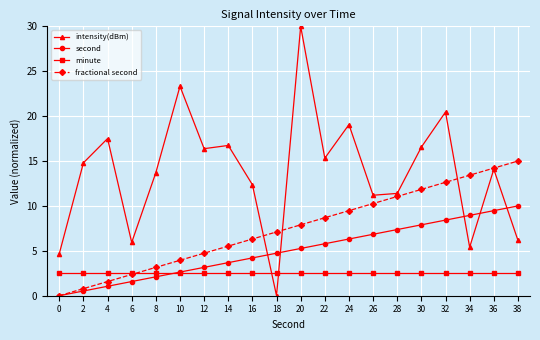

How many intersections are there between minute and fractional second?

1